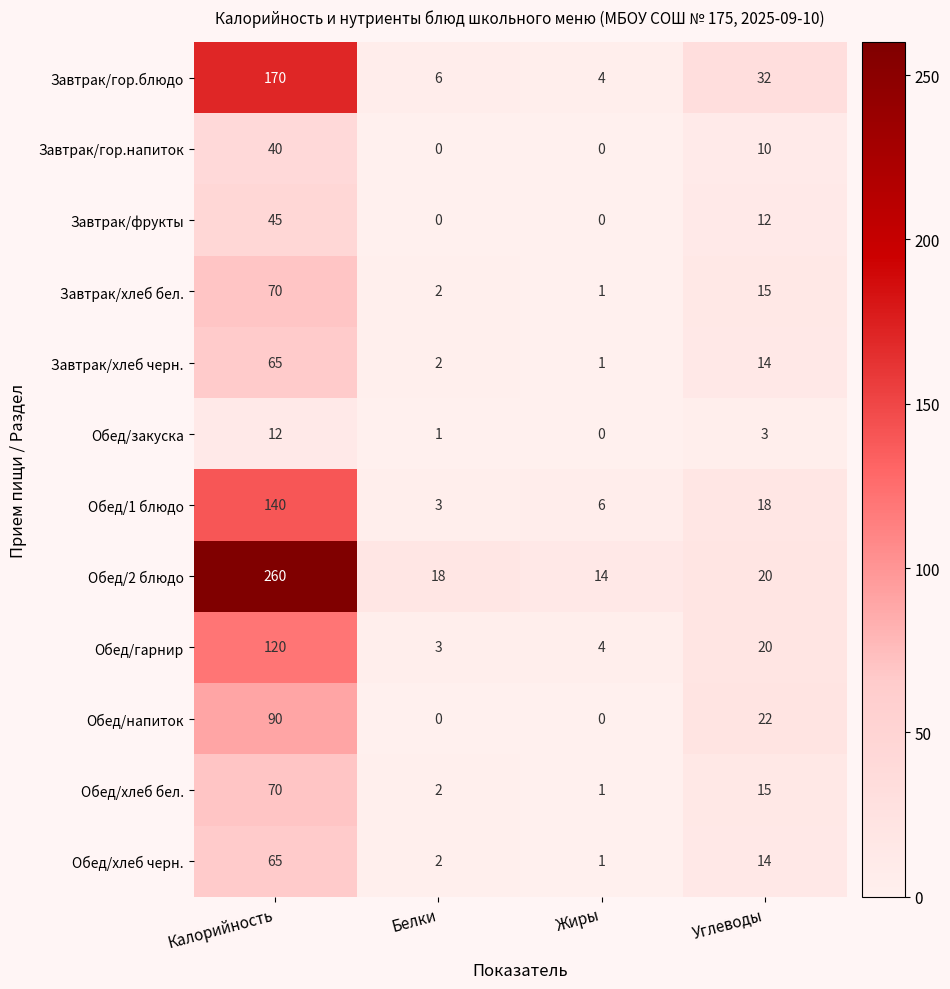

The Обед/гарнир series shows 120 at Калорийность. True or false?

True